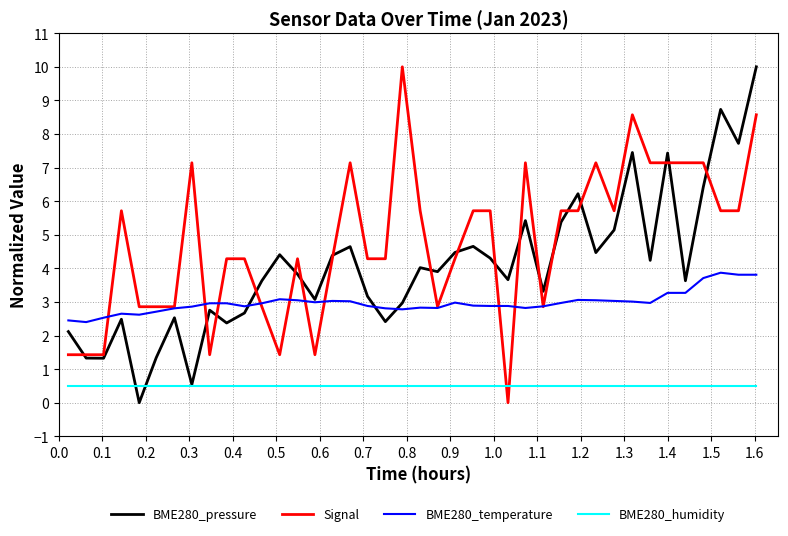

What are all the series names shown in the legend?

BME280_pressure, Signal, BME280_temperature, BME280_humidity